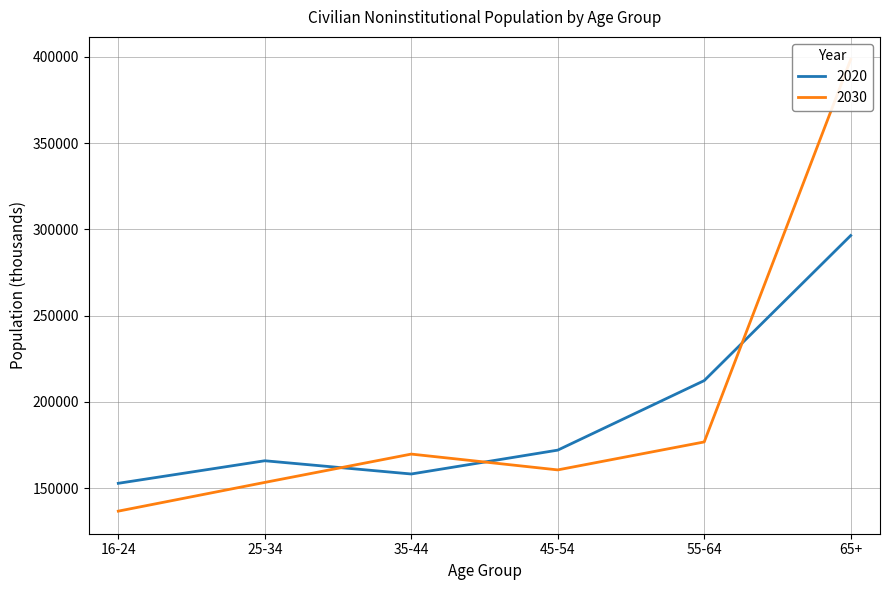

What is the maximum value shown in the chart?

398453